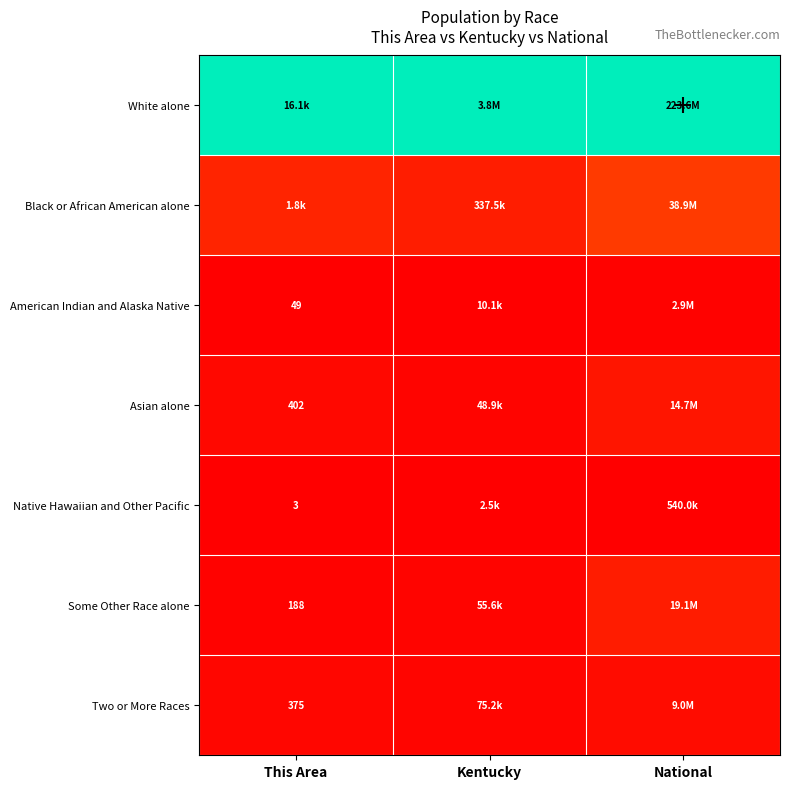

The value of Some Other Race alone at National is 0.1. True or false?

False